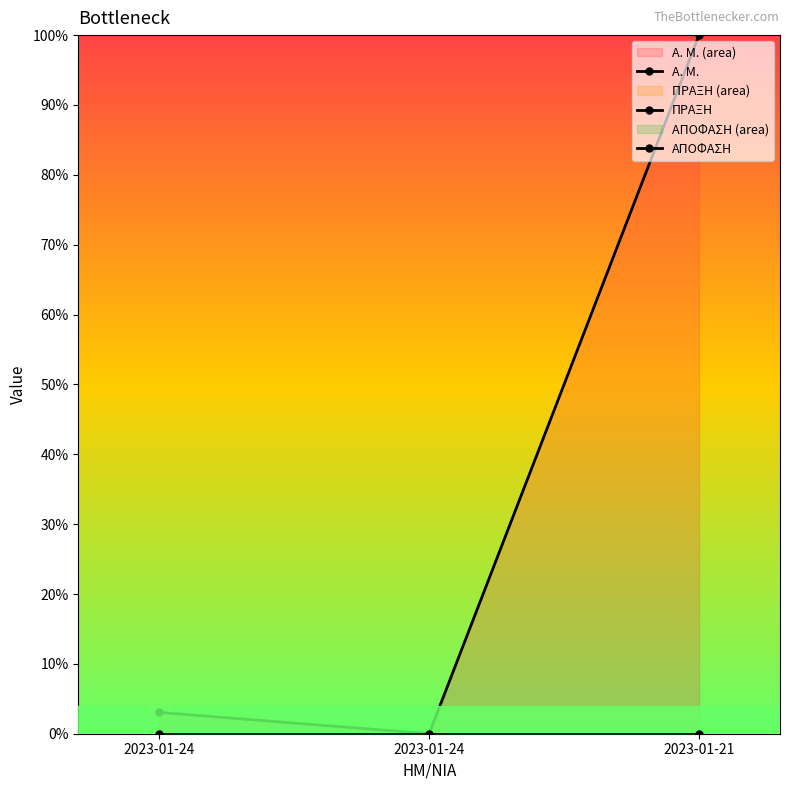

Rank the series at 2023-01-24 from lowest to highest value.

ΠΡΑΞΗ, ΑΠΟΦΑΣΗ, Α. Μ.